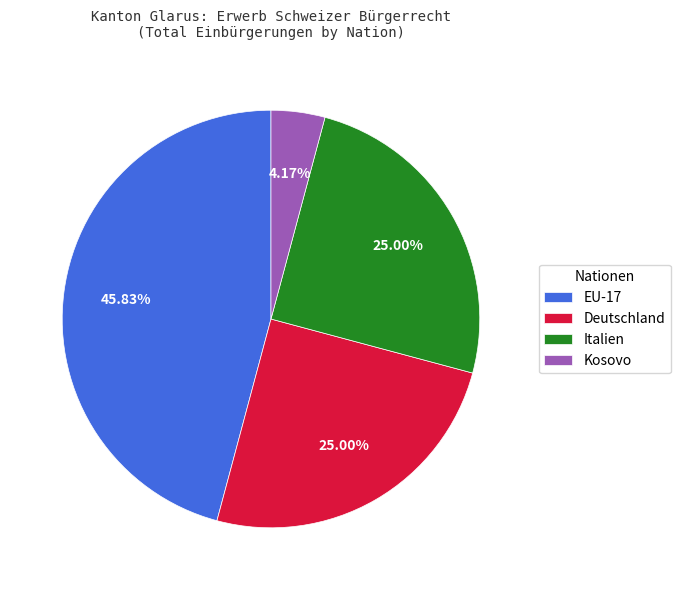

To the nearest percent, what is the combined percentage of Italien and Kosovo?

29%